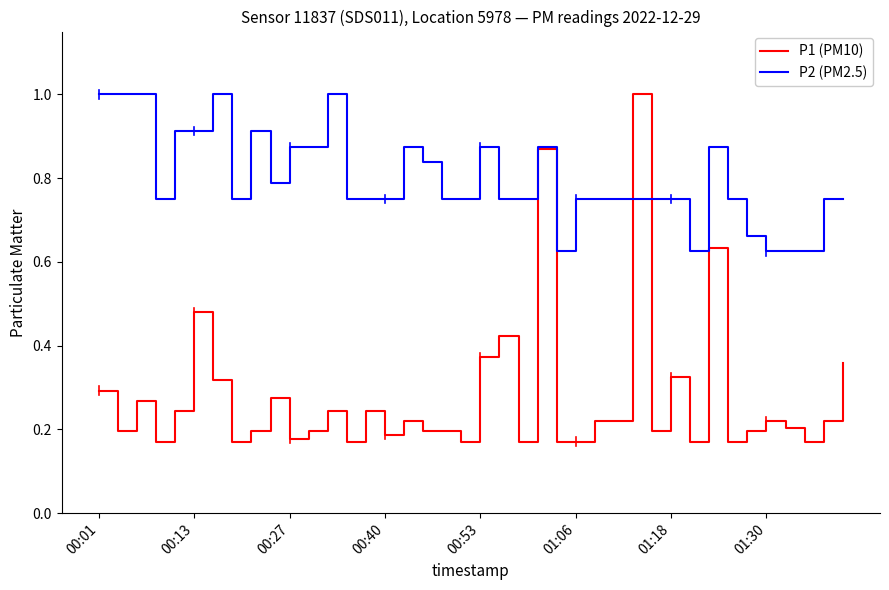

What is the maximum value shown in the chart?

1.0